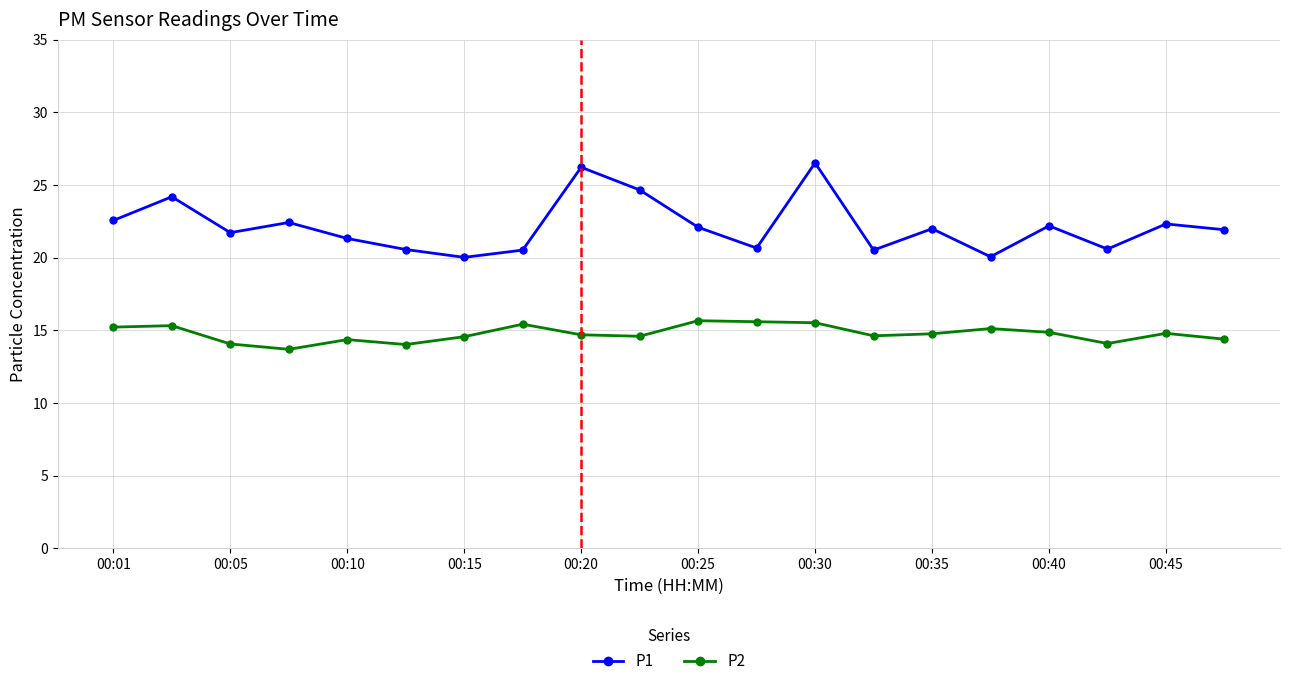

List the series in order of their overall mean, highest first.

P1, P2